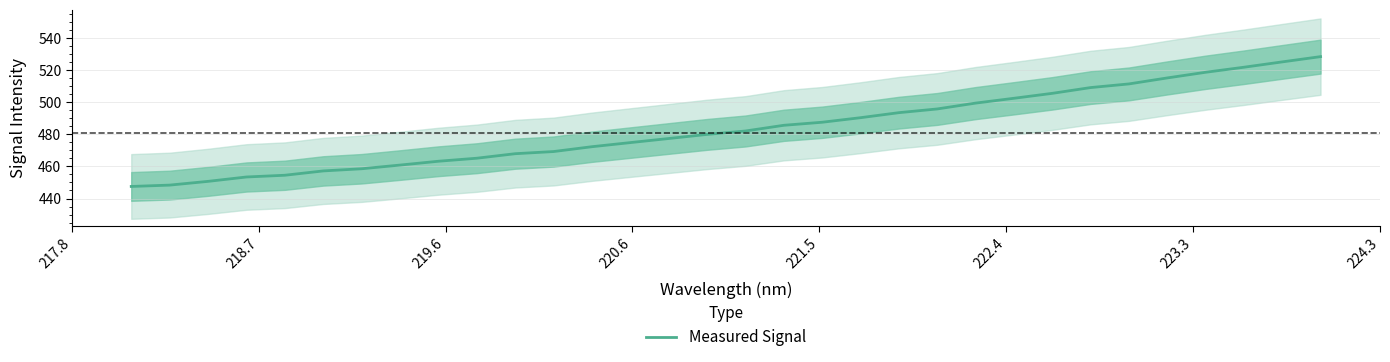

What is the minimum value for Measured Signal?

447.5